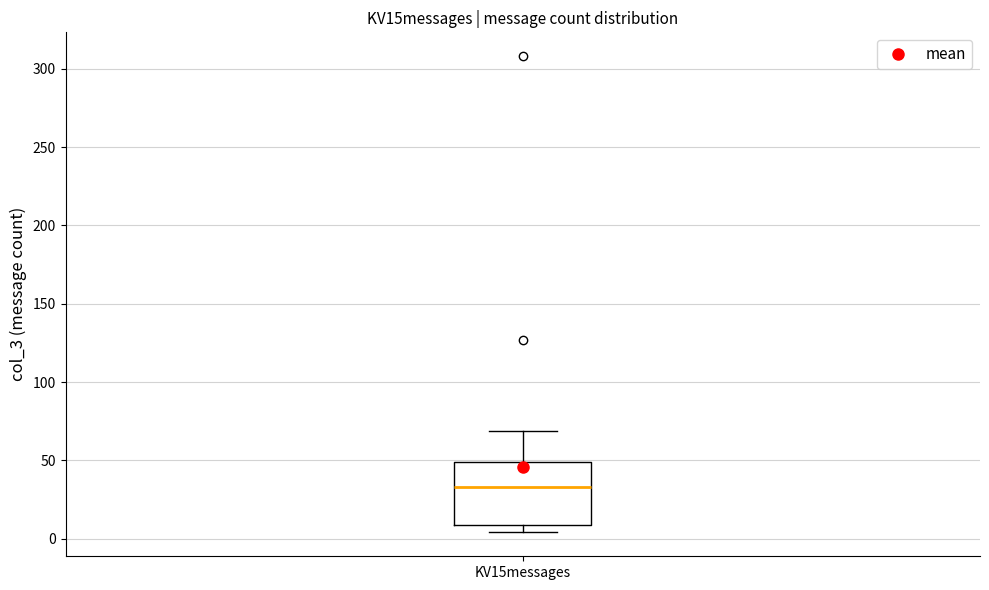

Where does the median line of the box for KV15messages sit on the y-axis? The values are not printed on the chart, so give them approximately, as read against the axis.

35